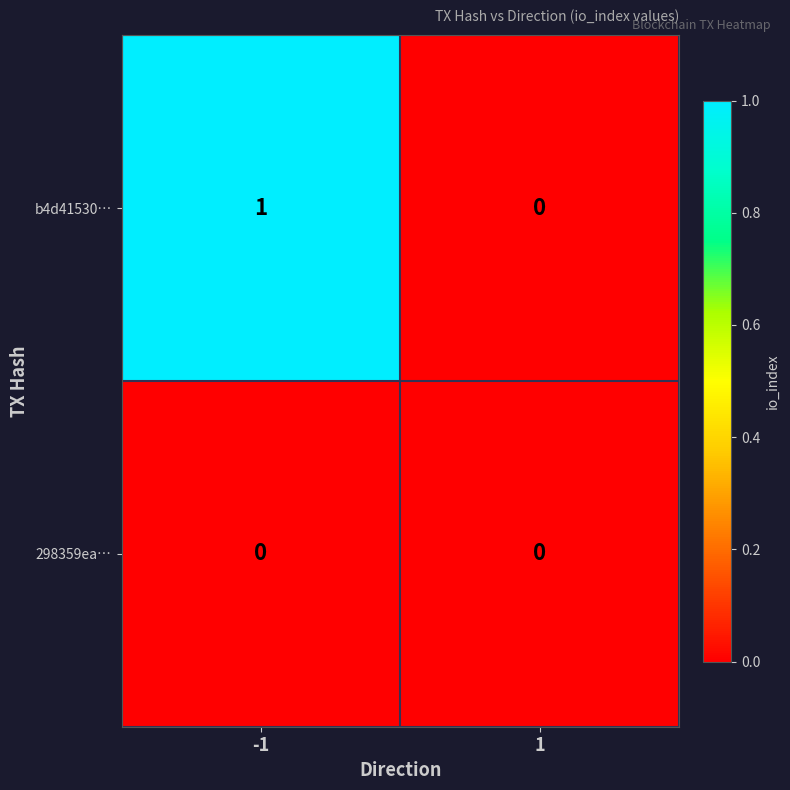

The value of 298359ea… at 1 is 0. True or false?

True